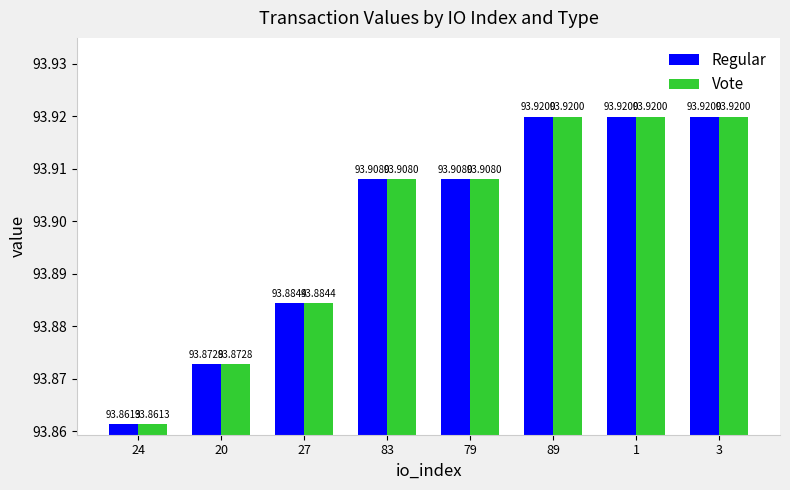

How many Vote values are between 93 and 94?

8